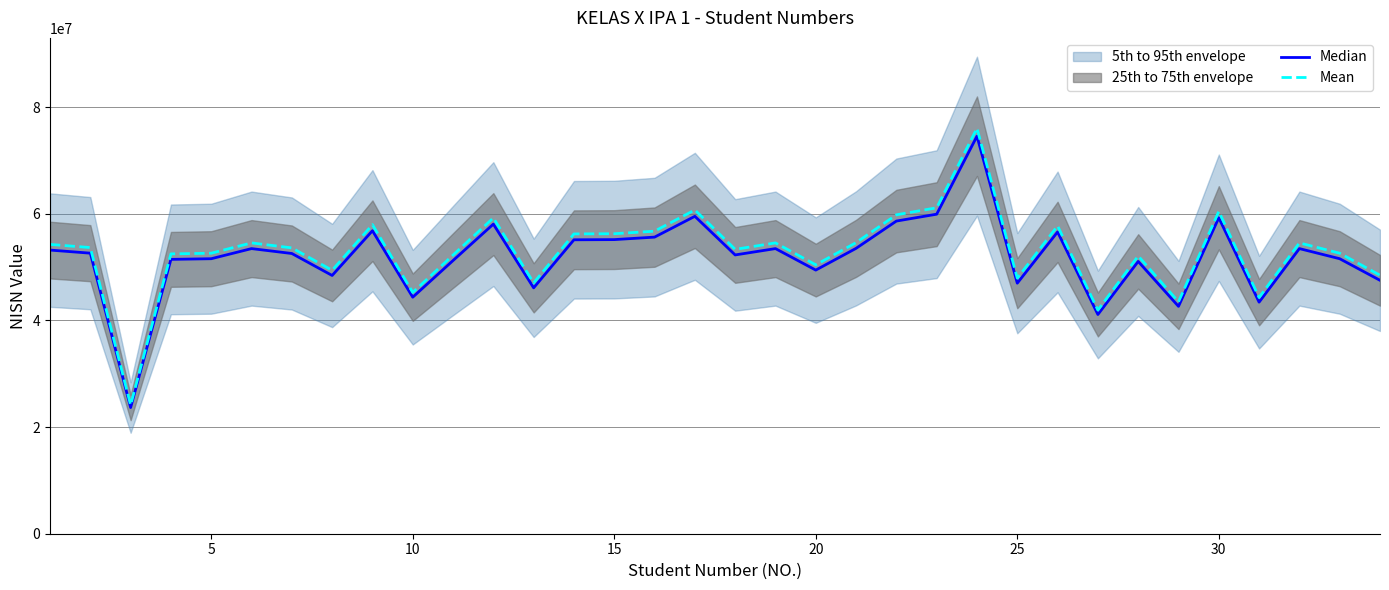

How many data points does each series have?

34